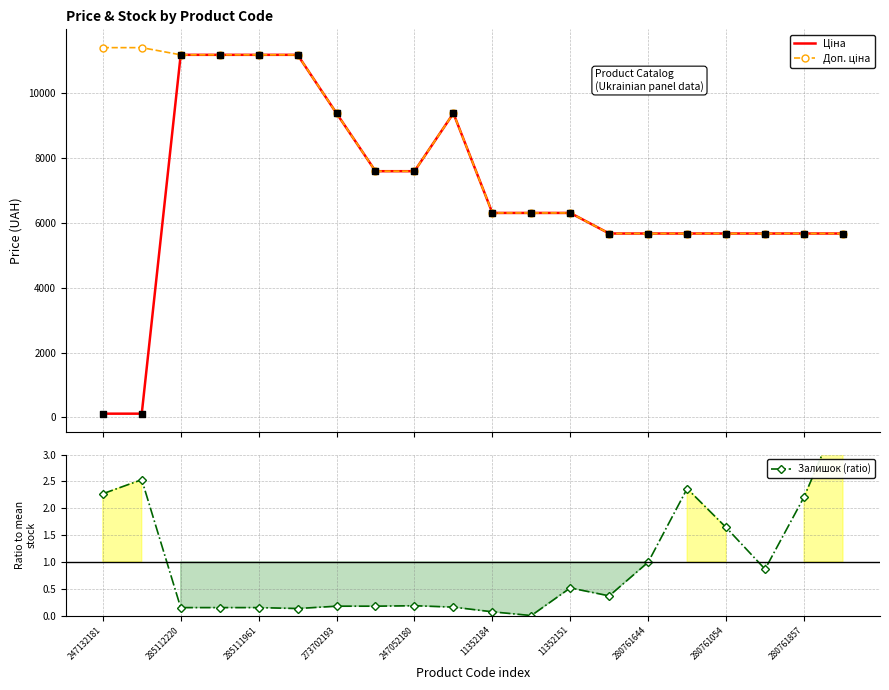

At which category is the sum across all series the highest?

285112220